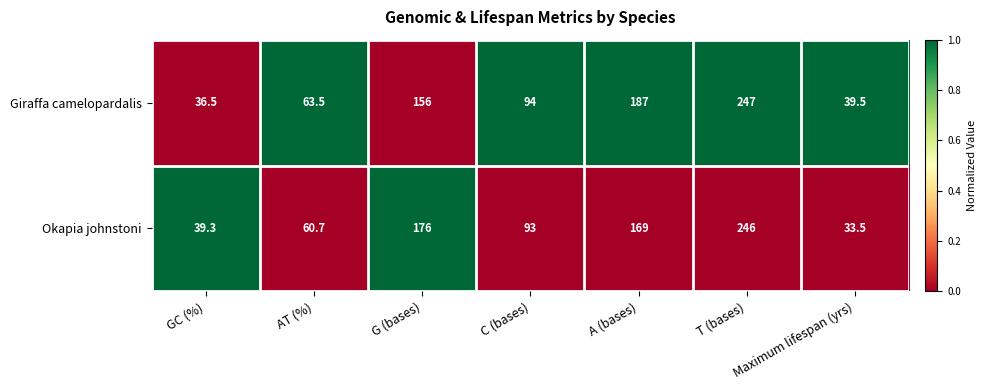

What is the maximum value shown in the chart?

247.0